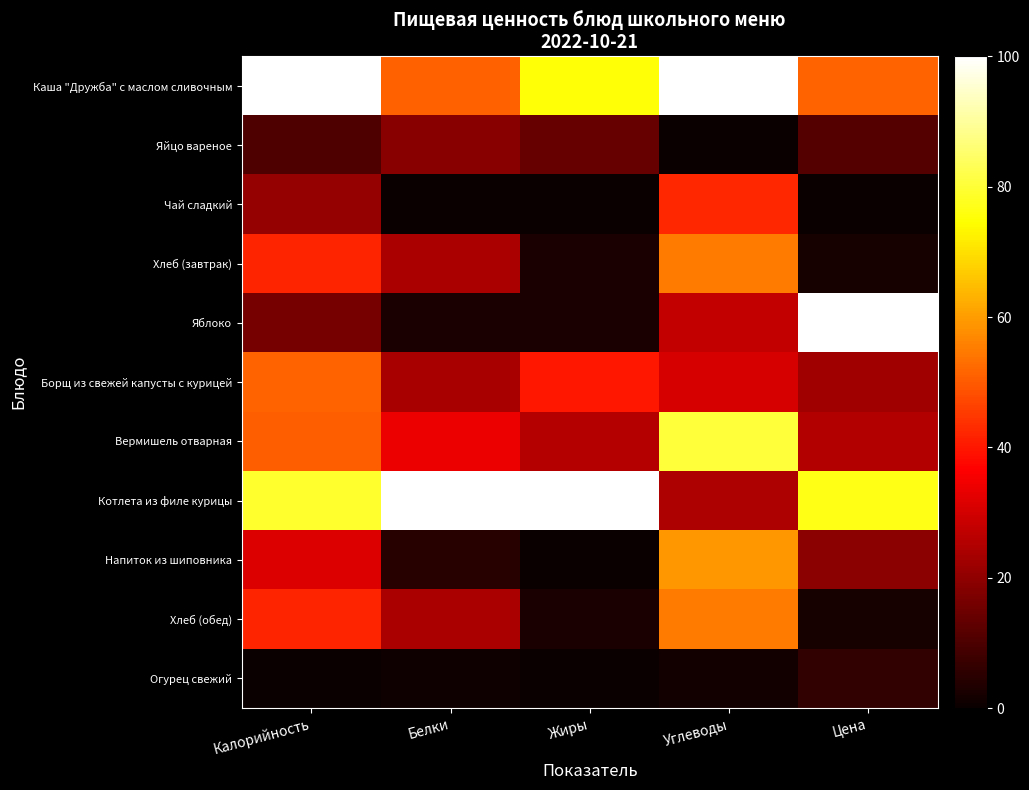

Between Цена and Белки, which is larger?

Цена